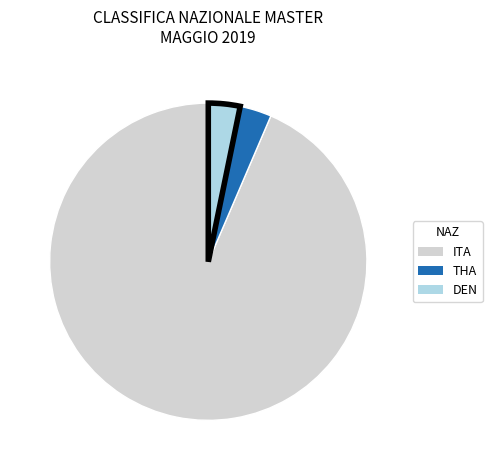

Does ITA account for over 50% of the chart?

Yes